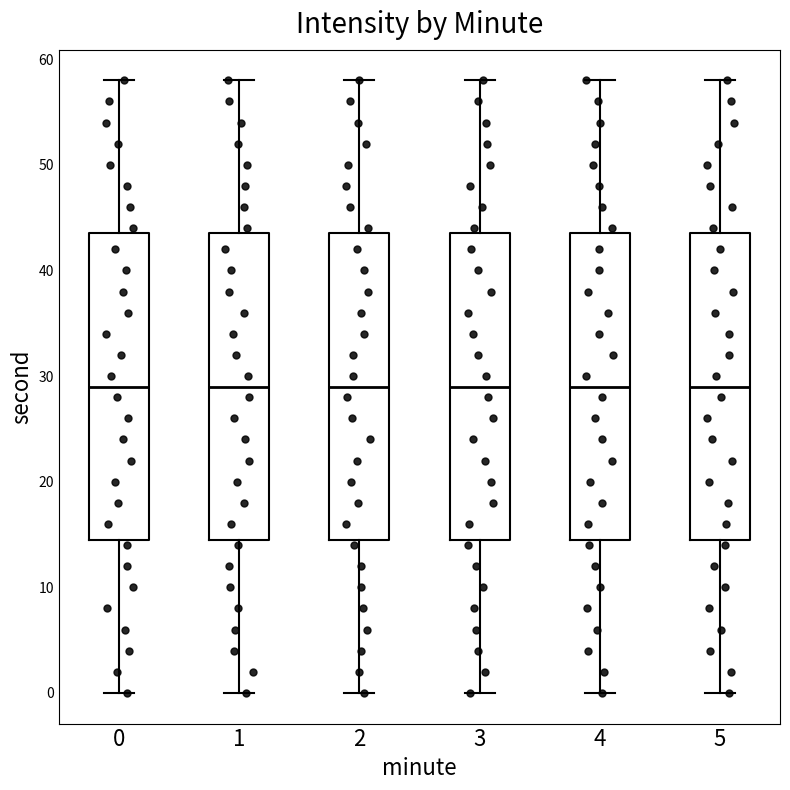

Reading left to right, read every box against the y-axis: the position of its median line, the range the box covers, and the ends of its whiskers. The values are not printed on the chart, so give them approximately, as read against the axis.

0: median 29, box 15 to 44, whiskers 0 to 58
1: median 29, box 15 to 44, whiskers 0 to 58
2: median 29, box 15 to 44, whiskers 0 to 58
3: median 29, box 15 to 44, whiskers 0 to 58
4: median 29, box 15 to 44, whiskers 0 to 58
5: median 29, box 15 to 44, whiskers 0 to 58